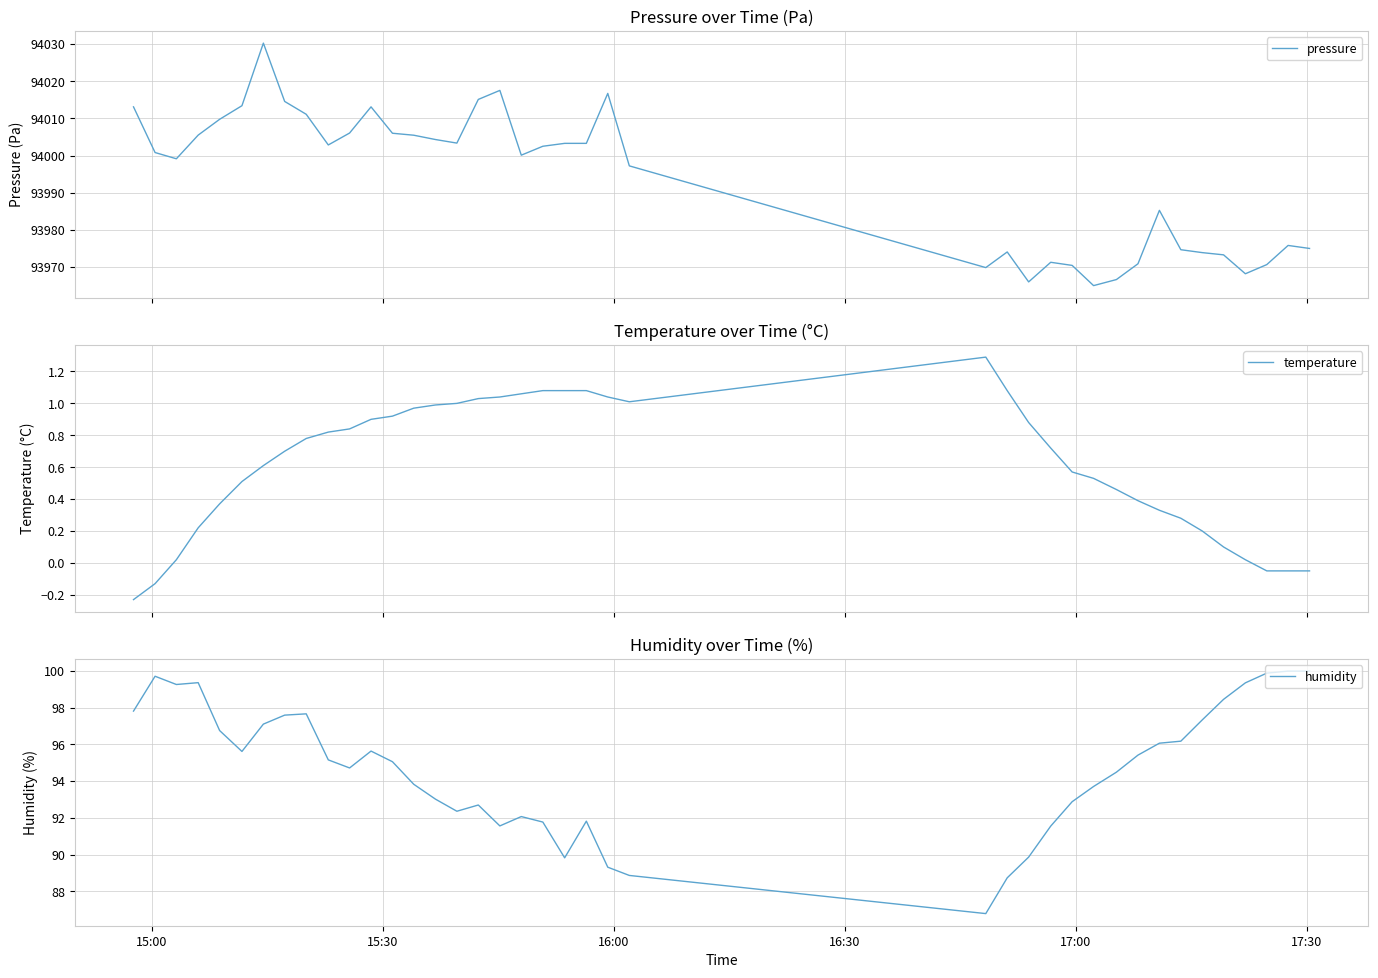

What is the sum of all temperature values?

24.4